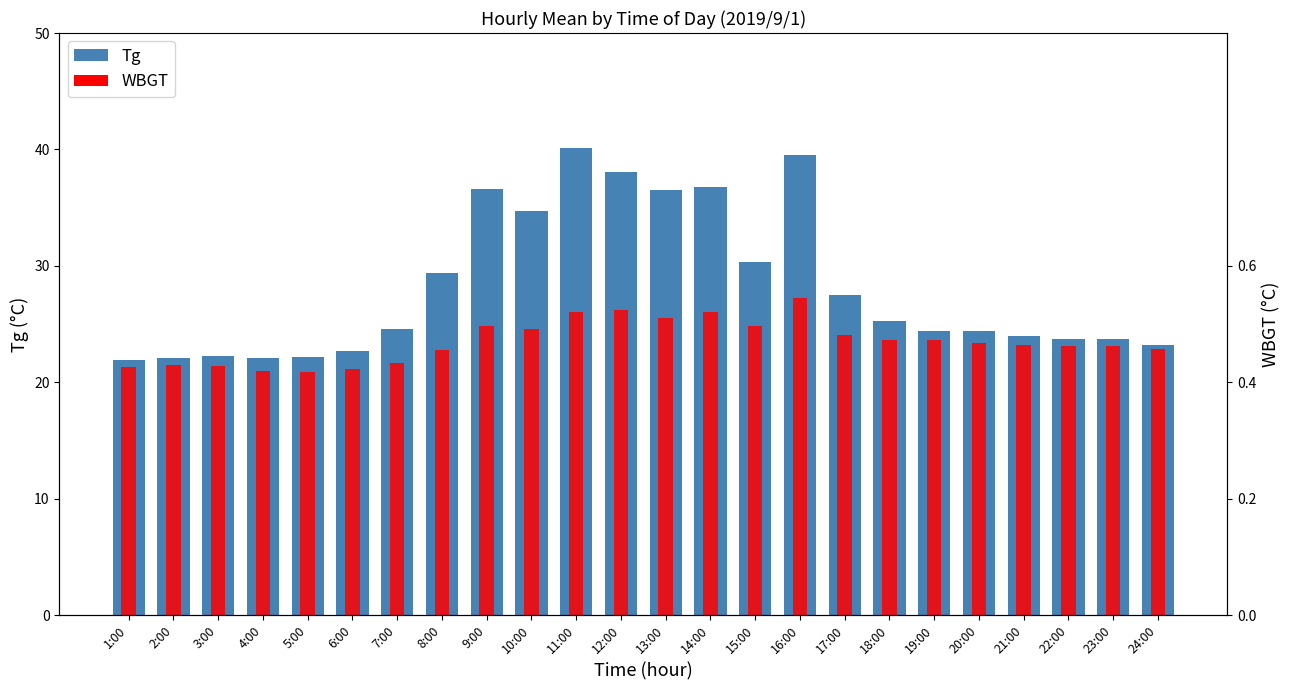

Where does the Tg series first go above 24?

7:00